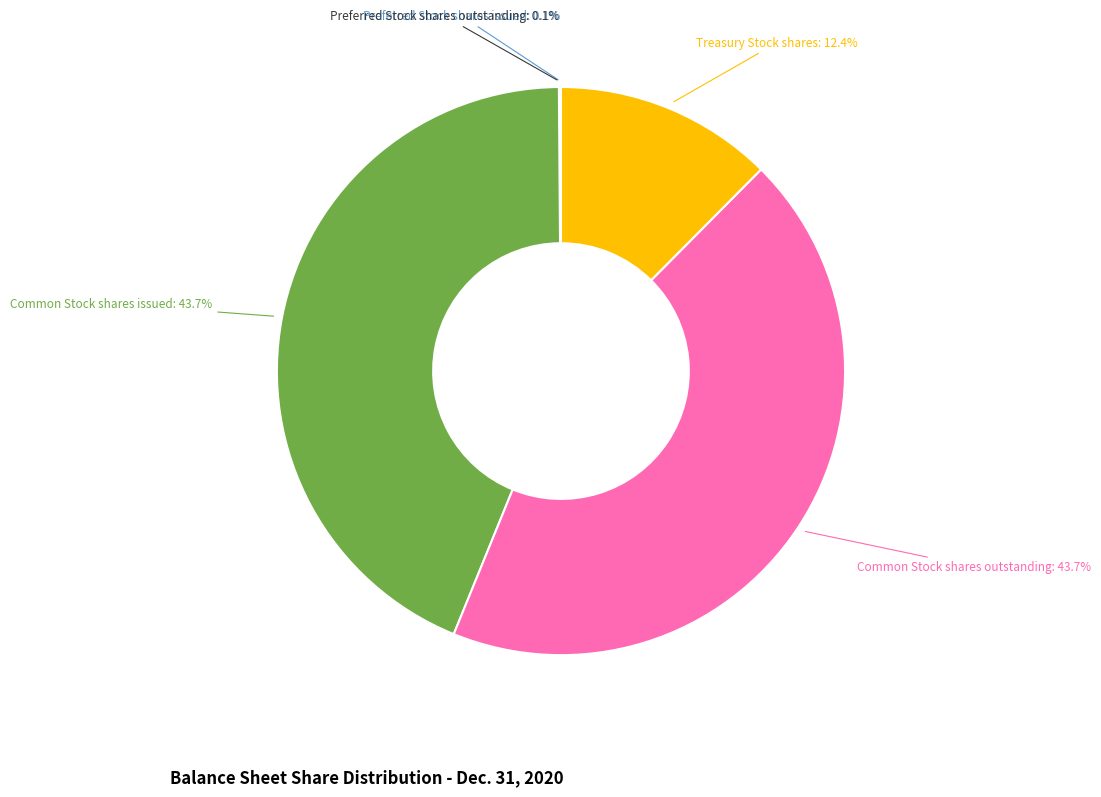

Does any single category account for the majority?

No